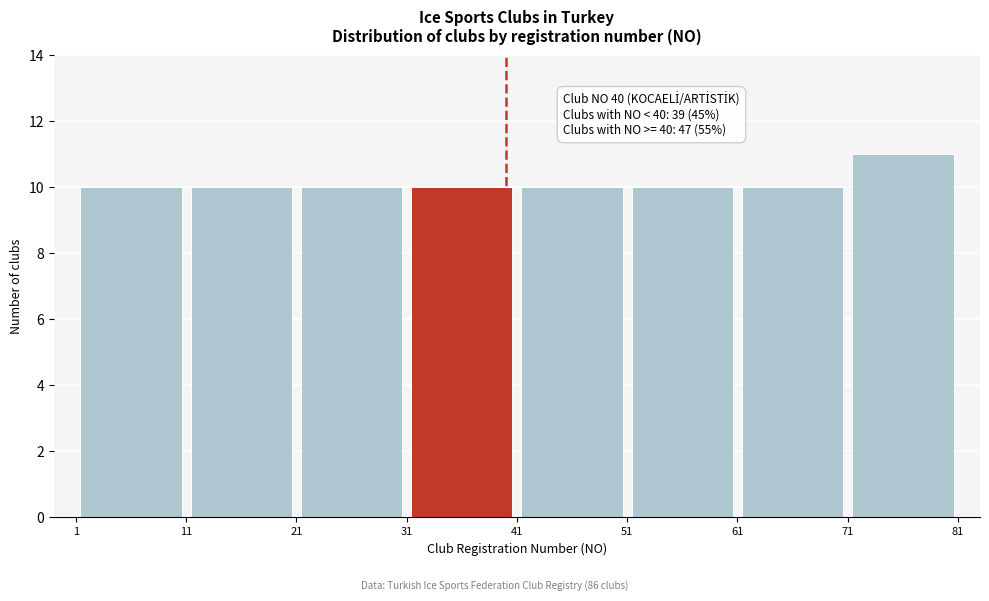

Which range on the x-axis has the tallest bar?

71 to 81